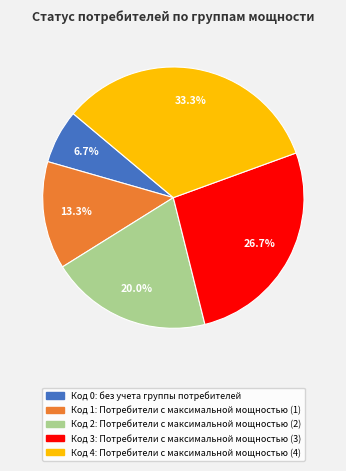

Does any single category account for the majority?

No